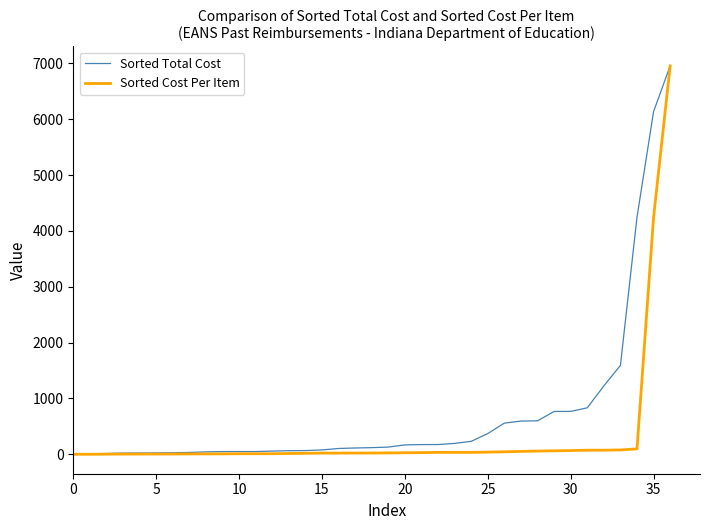

Rank the series by their average value, from lowest to highest.

Sorted Cost Per Item, Sorted Total Cost